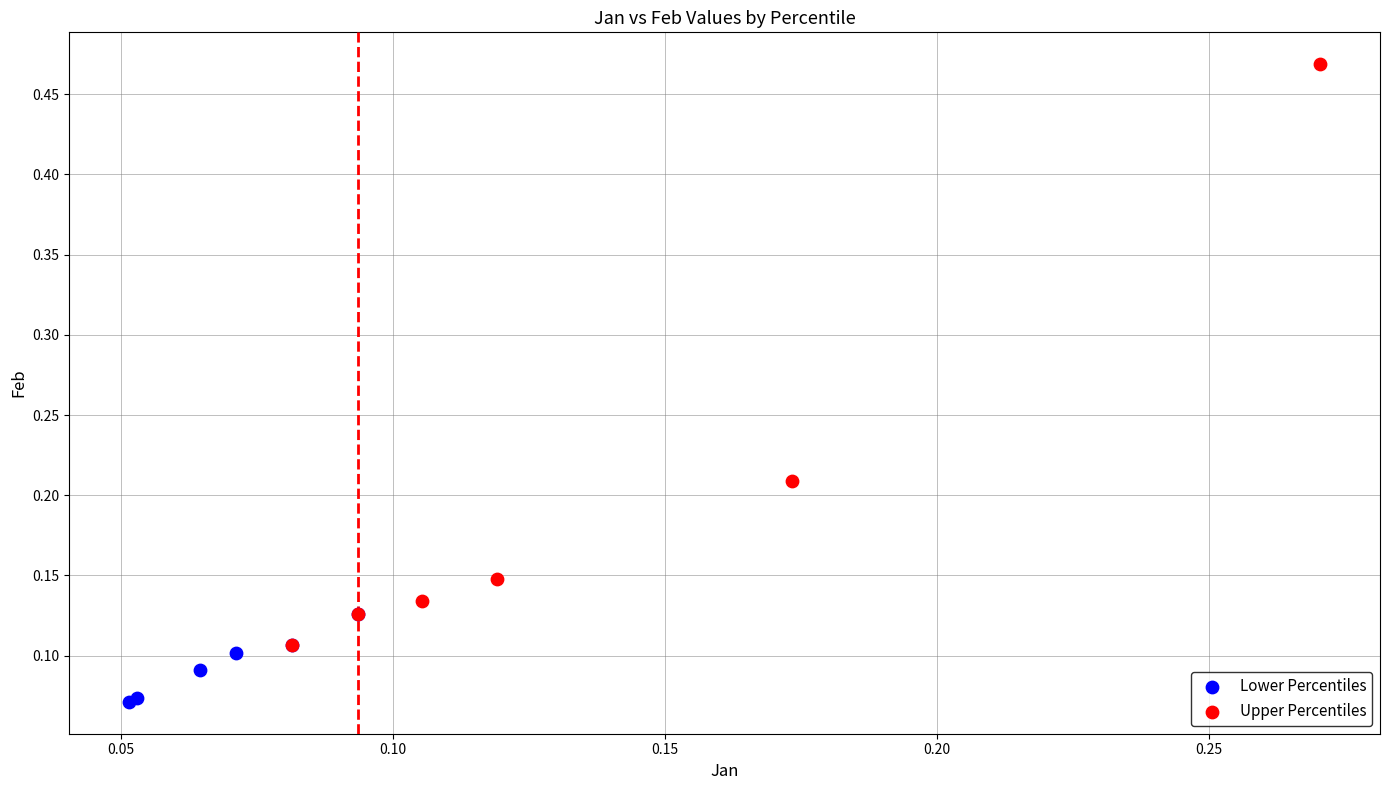

Which series reaches the minimum Y coordinate?

Lower Percentiles